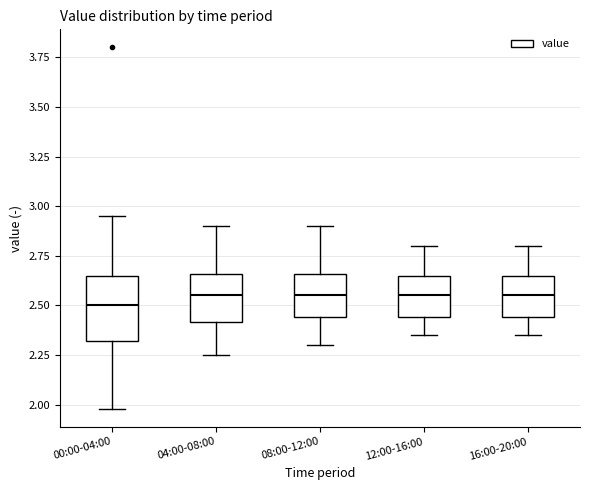

Which box is the tallest, from its lower edge to its upper edge?

00:00-04:00